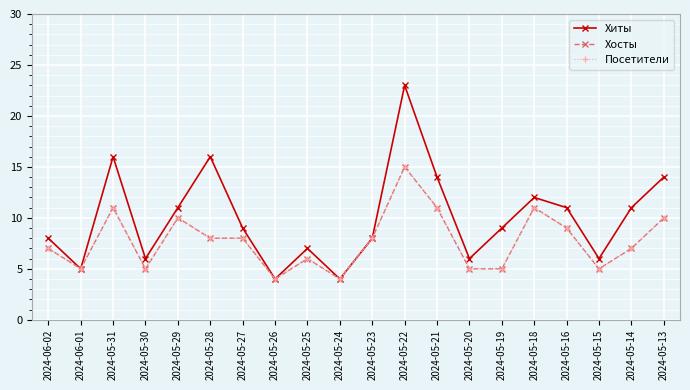

The Хосты series shows 1 at 2024-05-20. True or false?

False